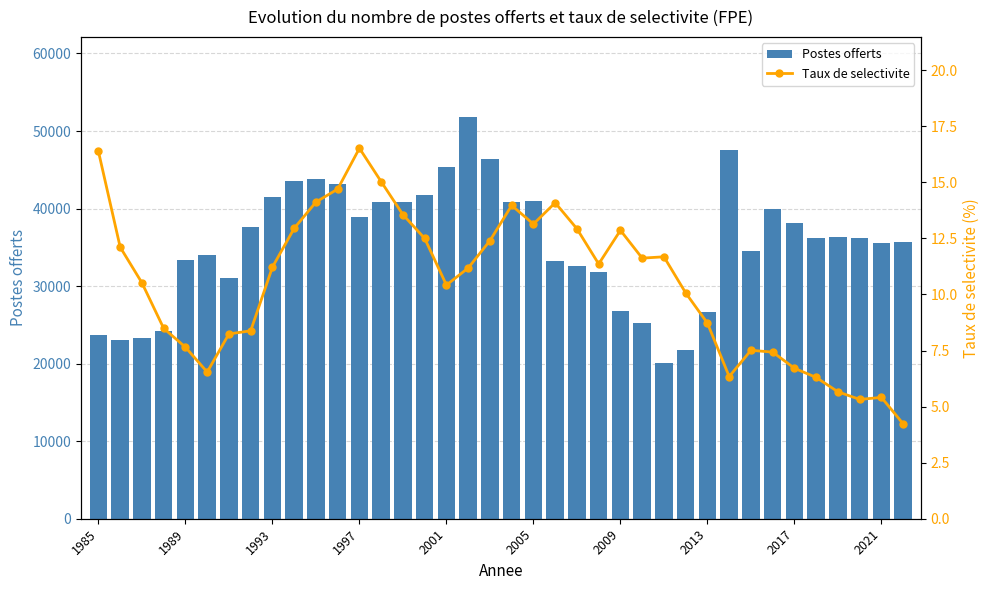

What is the difference between the maximum and second lowest values in the Postes offerts series?

29958